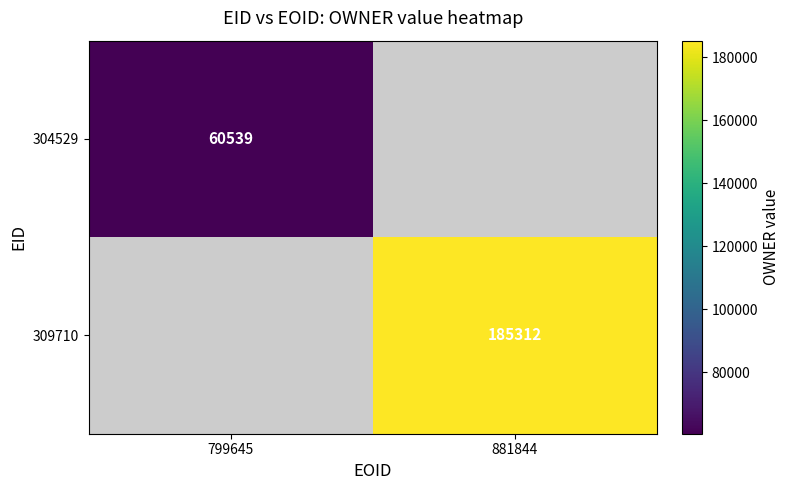

The 304529 series shows 84141.9 at 799645. True or false?

False